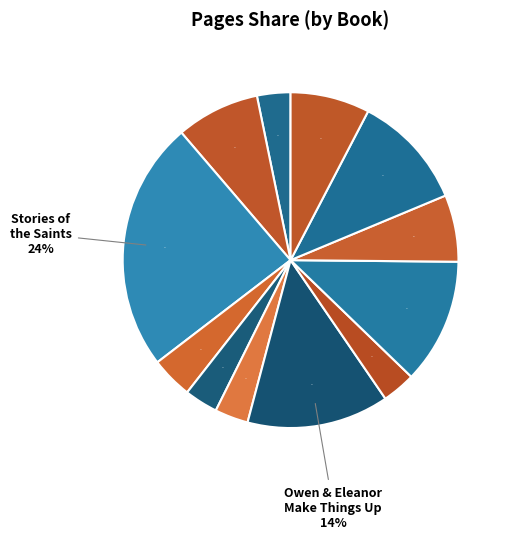

Is Owen and Eleanor Make Things Up the majority of the pie?

No